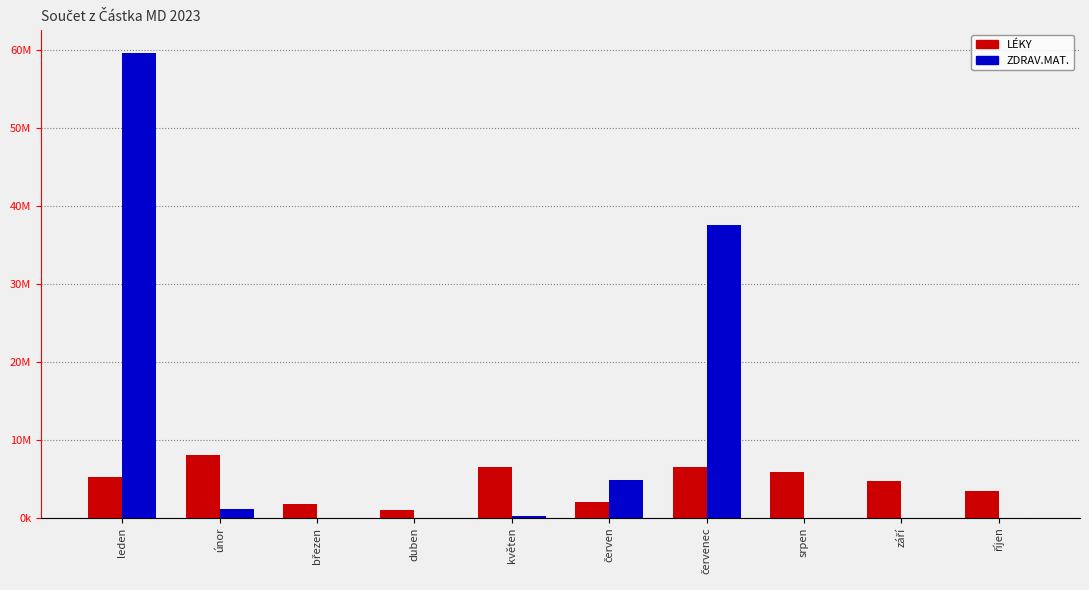

Reading left to right, what are all the values shown in this chart?

LÉKY: 5200598.9	8019895.5	1721746.2	962036.9	6471761.5	1992321.4	6475180.7	5827254.0	4676451.1	3414636.6
ZDRAV.MAT.: 59602477.7	1182373.0	1558.2	2132.1	262933.1	4818783.6	37555406.0	8902.9	1966.5	1966.5